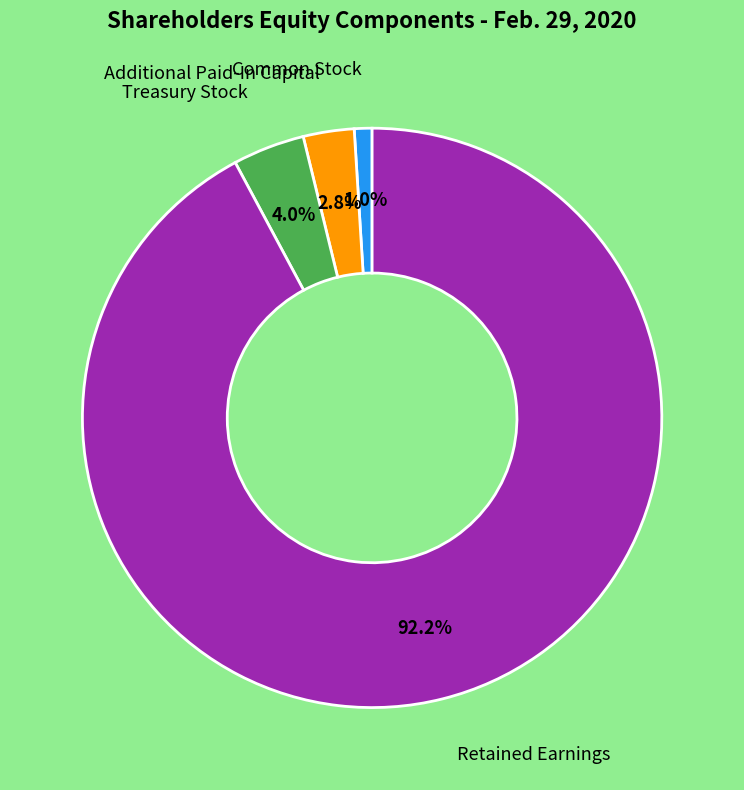

What is the total percentage of Treasury Stock and Common Stock?

5.0%